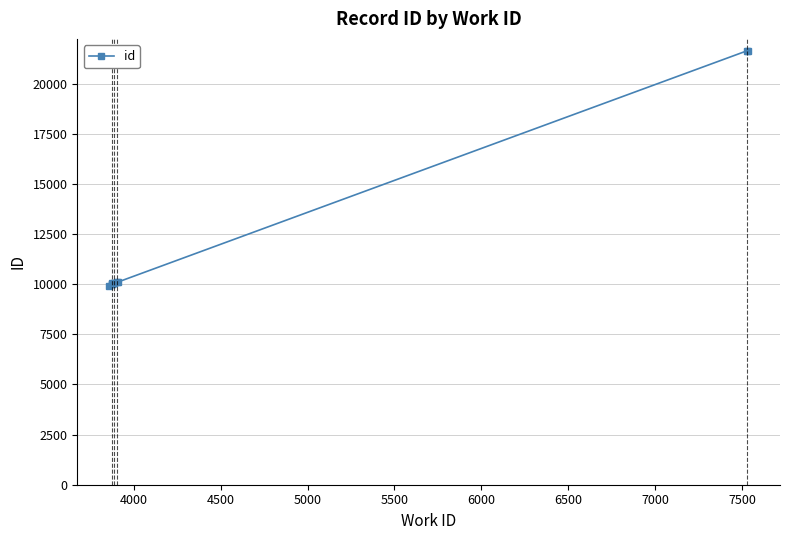

True or false: the data has more than 2 interior local peaks.

False